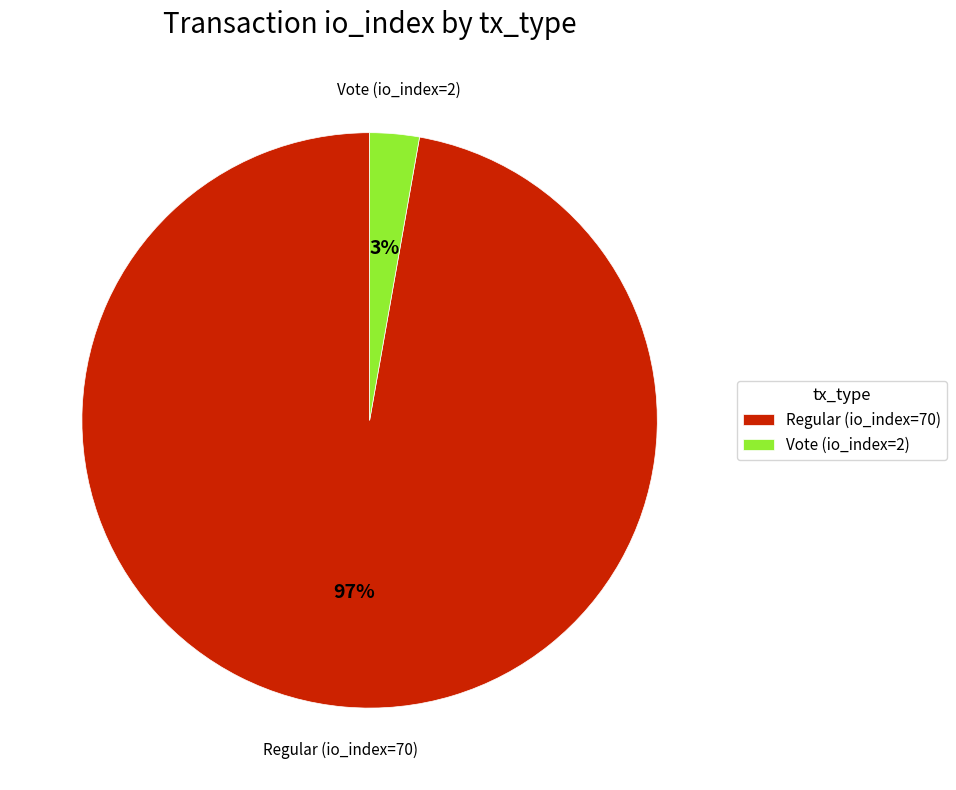

Combined, do Regular (io_index=70) and Vote (io_index=2) account for over 50%?

Yes